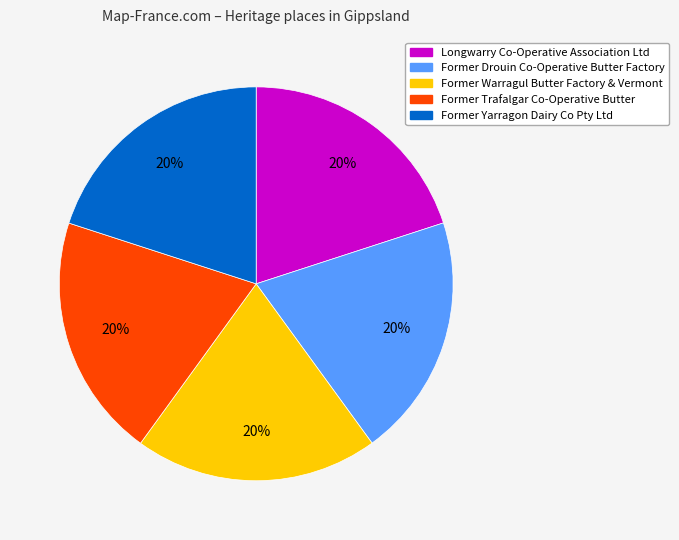

Is it true that Longwarry Co-Operative Association Ltd is 29% of the pie?

False